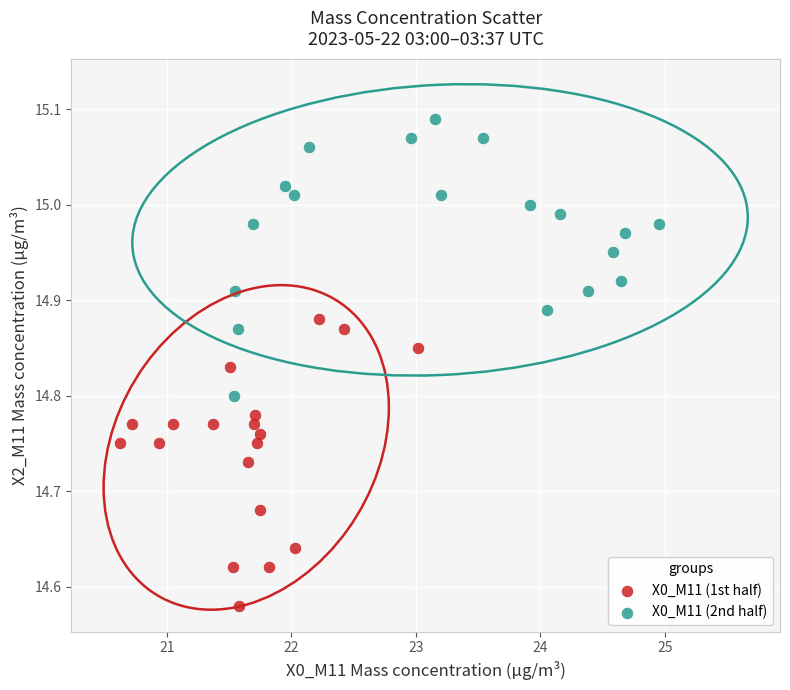

Which series reaches the minimum Y coordinate?

X0_M11 (1st half)